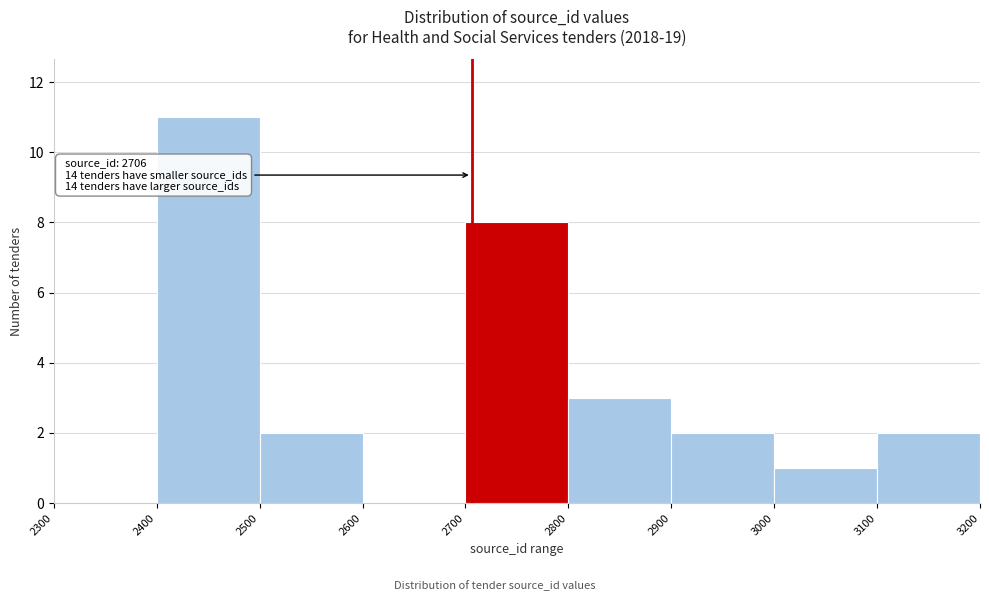

Which range on the x-axis has the tallest bar?

2400 to 2500